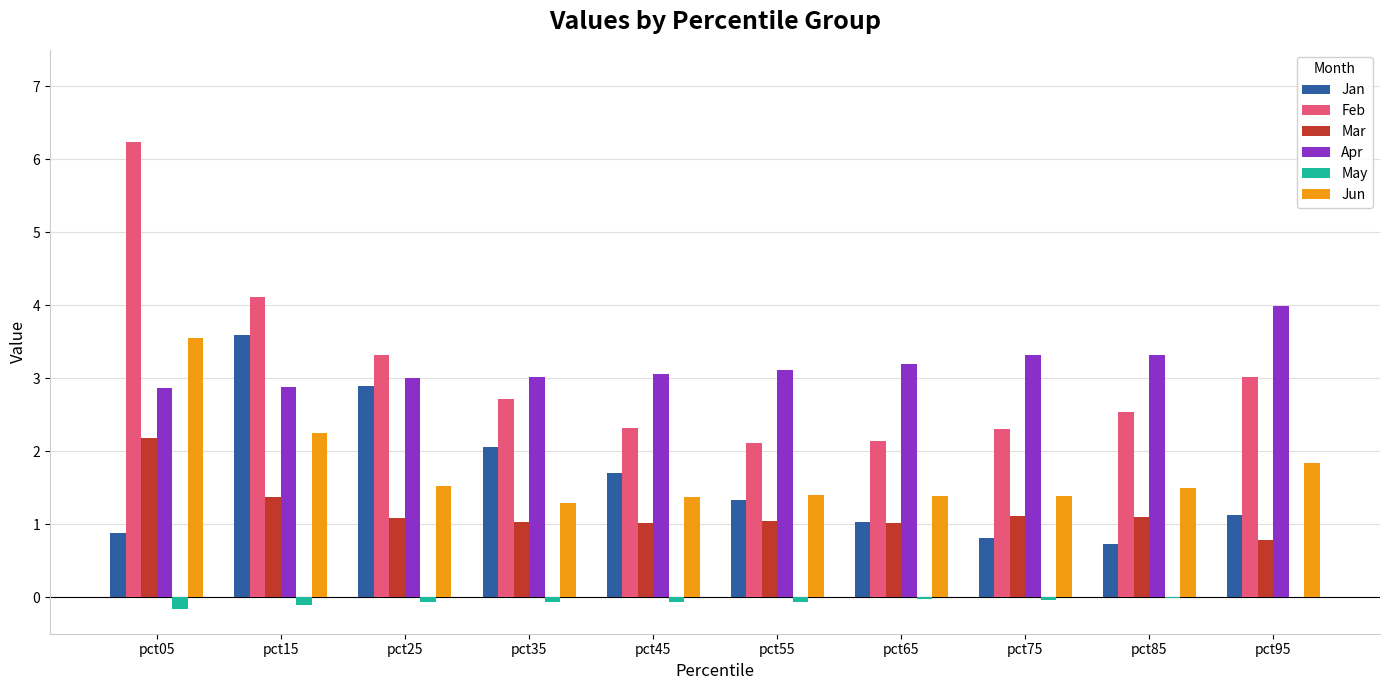

At which label does Feb reach its peak?

pct05